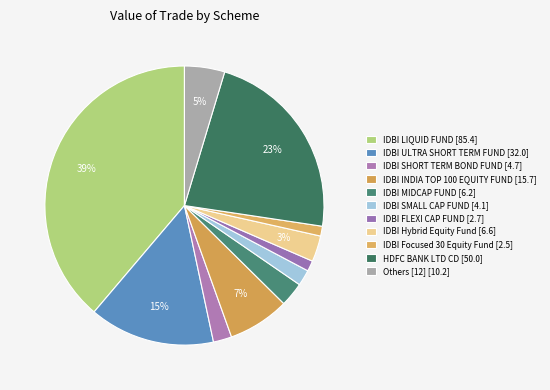

How many segments does this pie chart have?

11